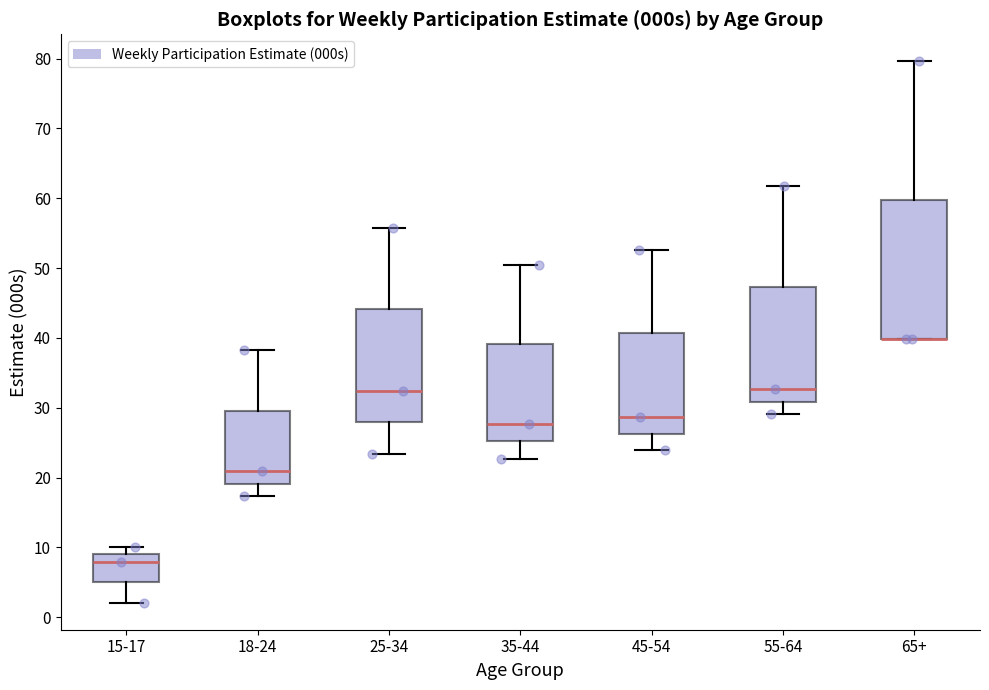

Reading left to right, transcribe this box plot: for each box, give where its median line is, the range the box spans, and where its two whiskers end, as read against the y-axis. The values are not printed on the chart, so give them approximately, as read against the axis.

15-17: median 8, box 5 to 9, whiskers 2 to 10
18-24: median 21, box 19 to 30, whiskers 17 to 38
25-34: median 32, box 28 to 44, whiskers 23 to 56
35-44: median 28, box 25 to 39, whiskers 23 to 51
45-54: median 29, box 26 to 41, whiskers 24 to 53
55-64: median 33, box 31 to 47, whiskers 29 to 62
65+: median 40 (drawn on the box's lower edge), box 40 to 60, whiskers 40 to 80